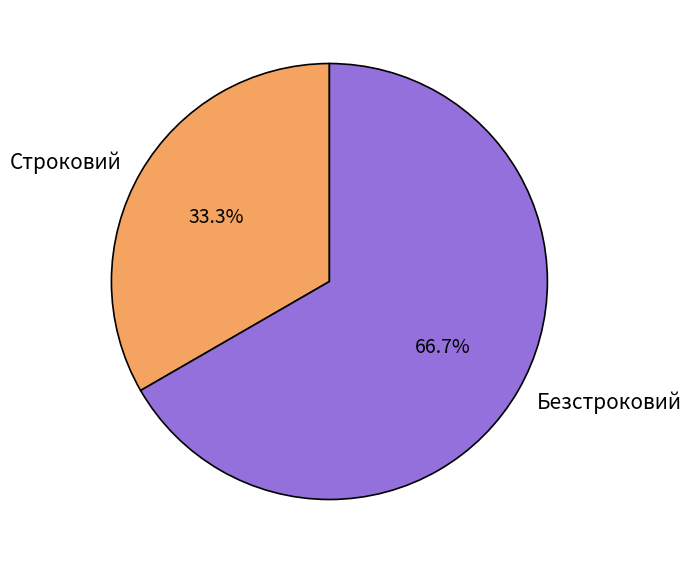

Between Строковий and Безстроковий, which is larger?

Безстроковий